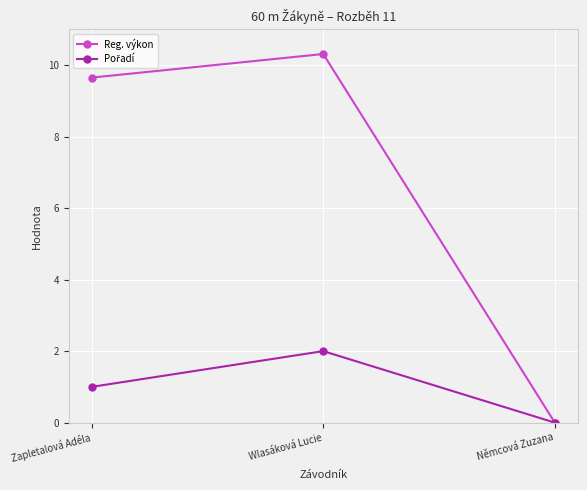

The value of Reg. výkon at Zapletalová Adéla is 9.7. True or false?

True